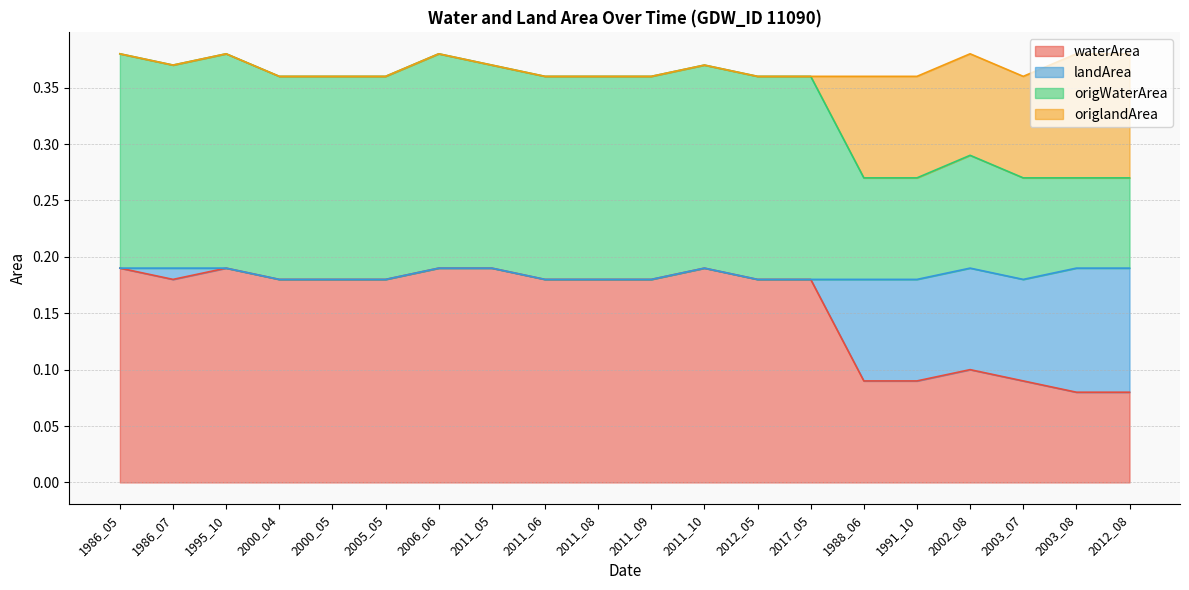

Where is the first local maximum for origWaterArea?

1995_10